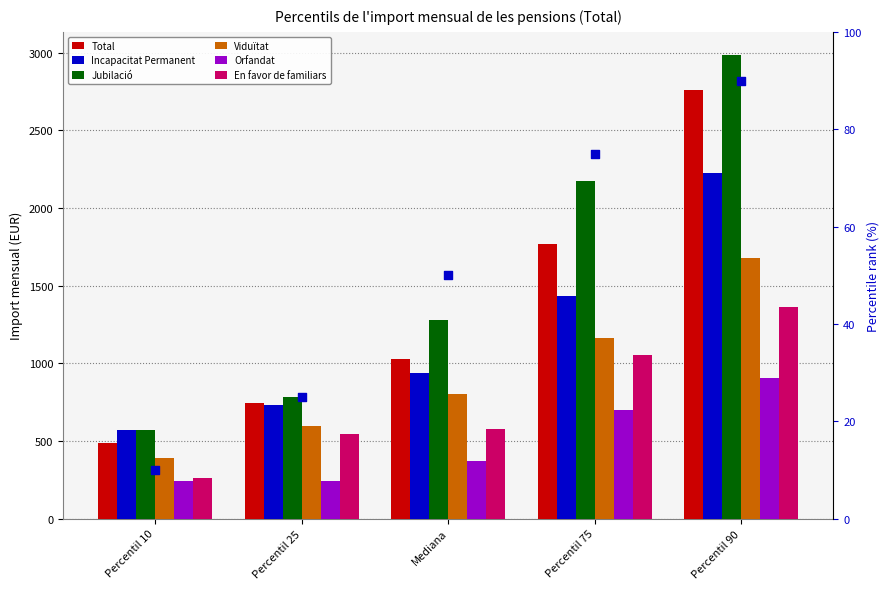

Which series has the largest total across all categories?

Jubilació